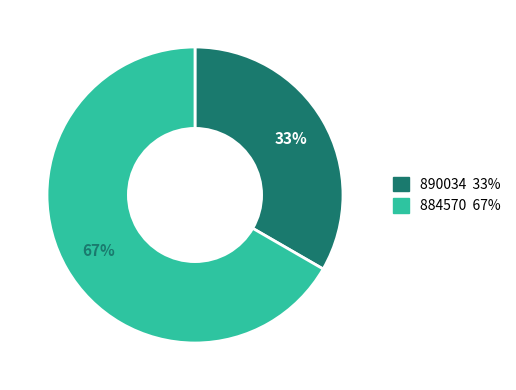

True or false: 890034 accounts for 33% of the total.

True